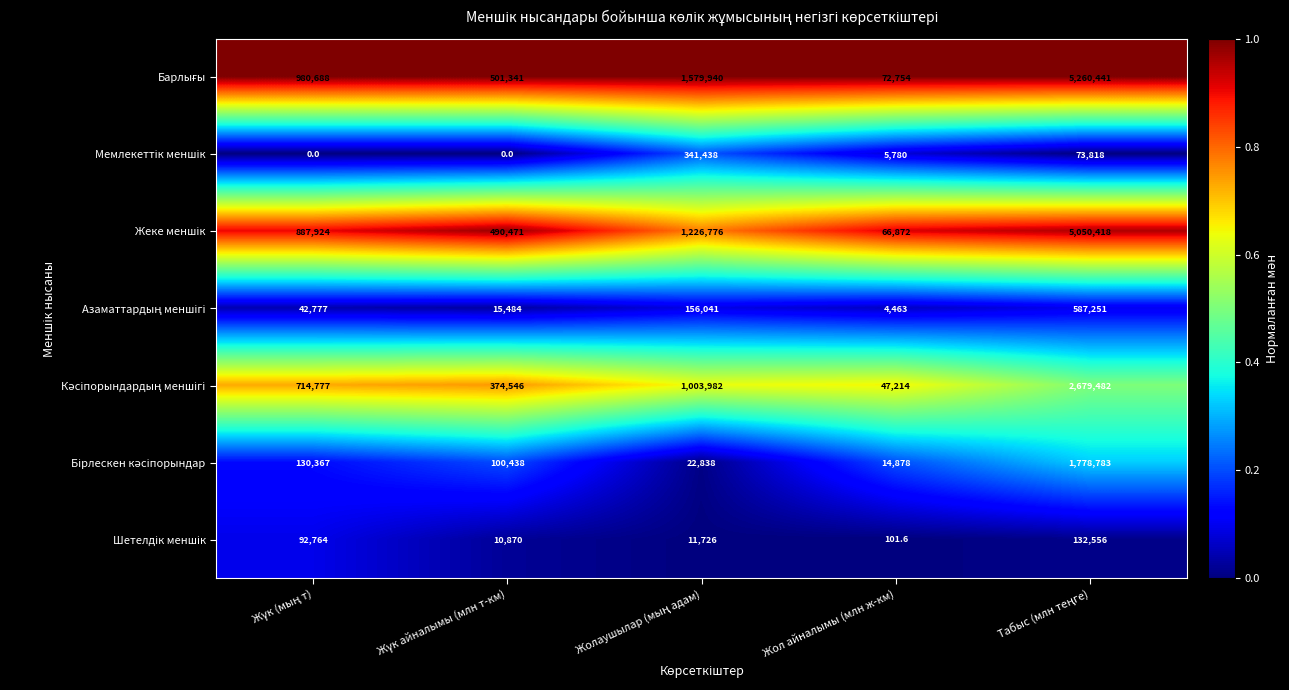

What is the maximum value shown in the chart?

5260441.0